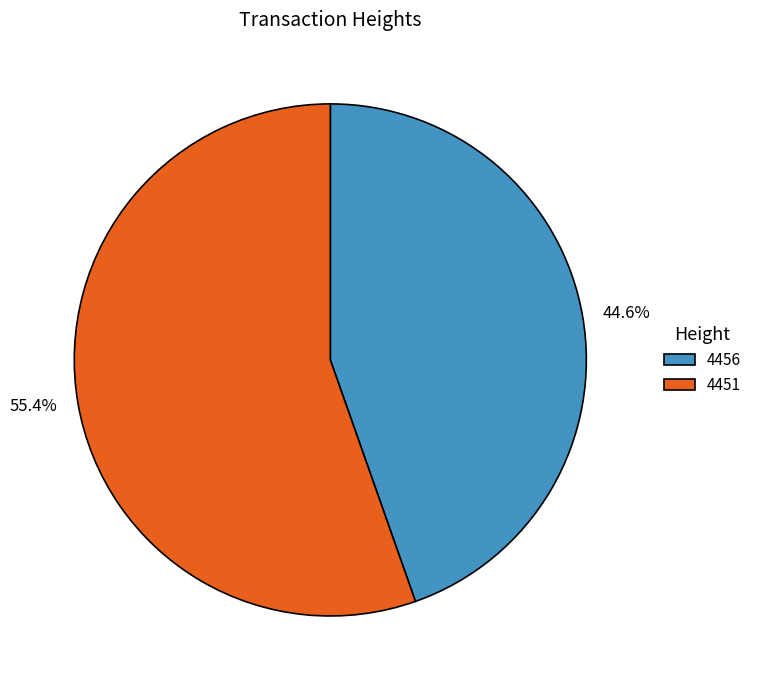

Is there a majority slice in this chart?

Yes